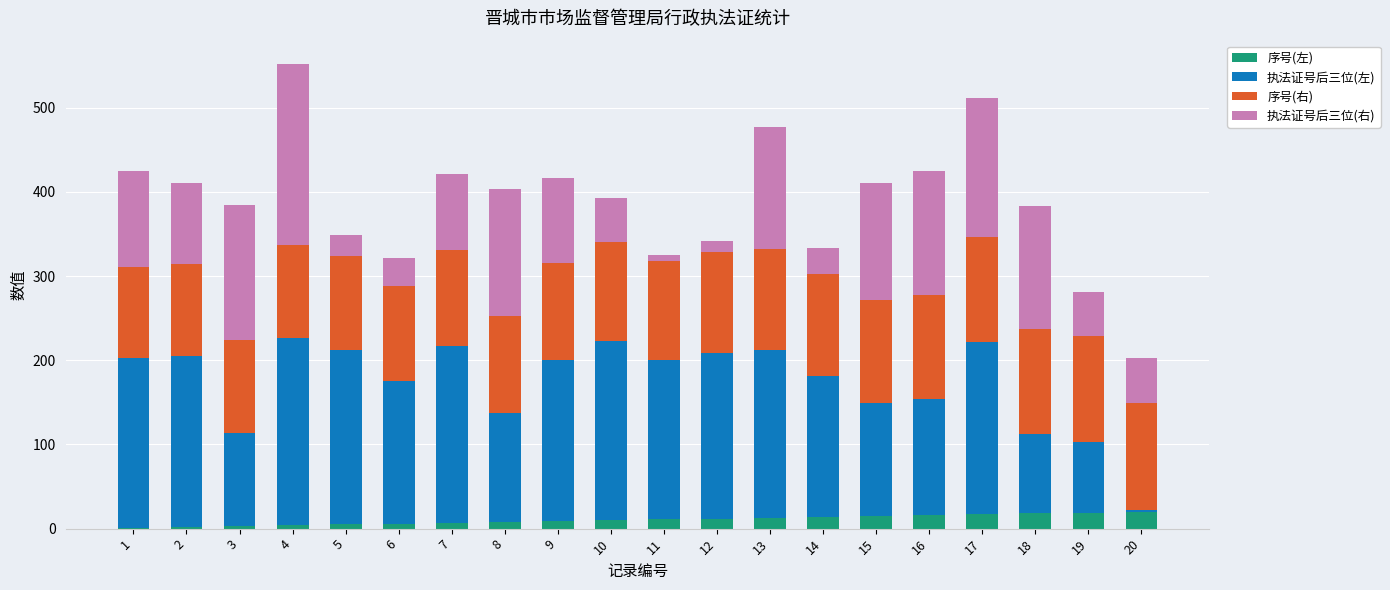

Are the bars horizontal?

No